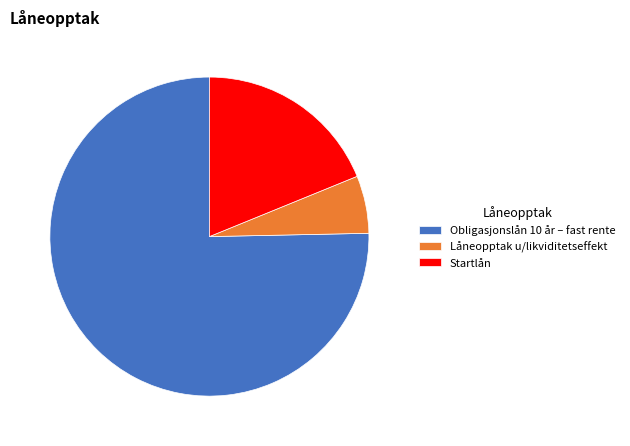

Between Startlån and Obligasjonslån 10 år – fast rente, which is larger?

Obligasjonslån 10 år – fast rente